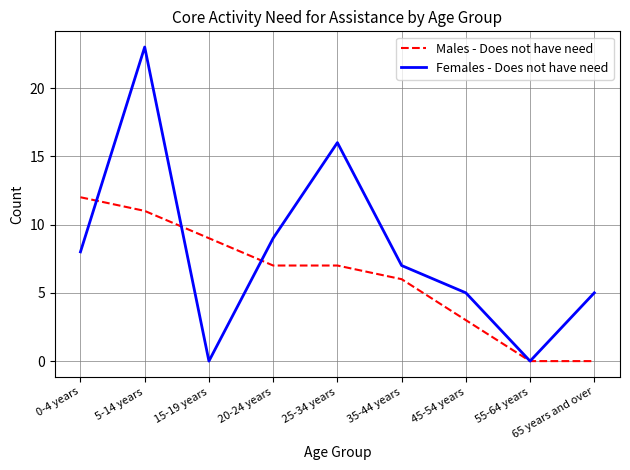

What is the total value across all series at 15-19 years?

9